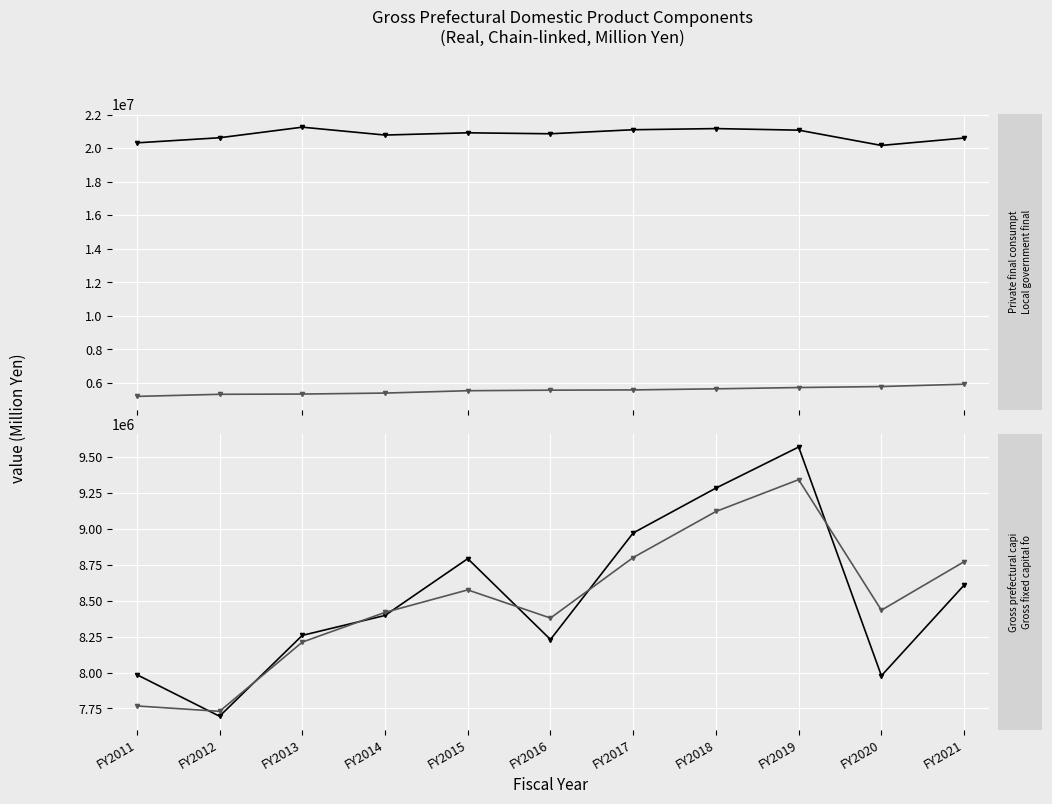

Reading left to right, extract all data points from this chart.

Private final consumption expenditure: 20314479	20618341	21248903	20779546	20913081	20855768	21096213	21164842	21071210	20160570	20601300
Local government final consumption: 5196444	5321818	5336408	5395506	5535473	5567888	5583333	5648324	5724975	5785326	5923552
Gross prefectural capital formation: 7985159	7695885	8258206	8396816	8791760	8229513	8970507	9282434	9567961	7977619	8607762
Gross fixed capital formation: 7767512	7730087	8211329	8418133	8574448	8378754	8799640	9119757	9341085	8433434	8770580